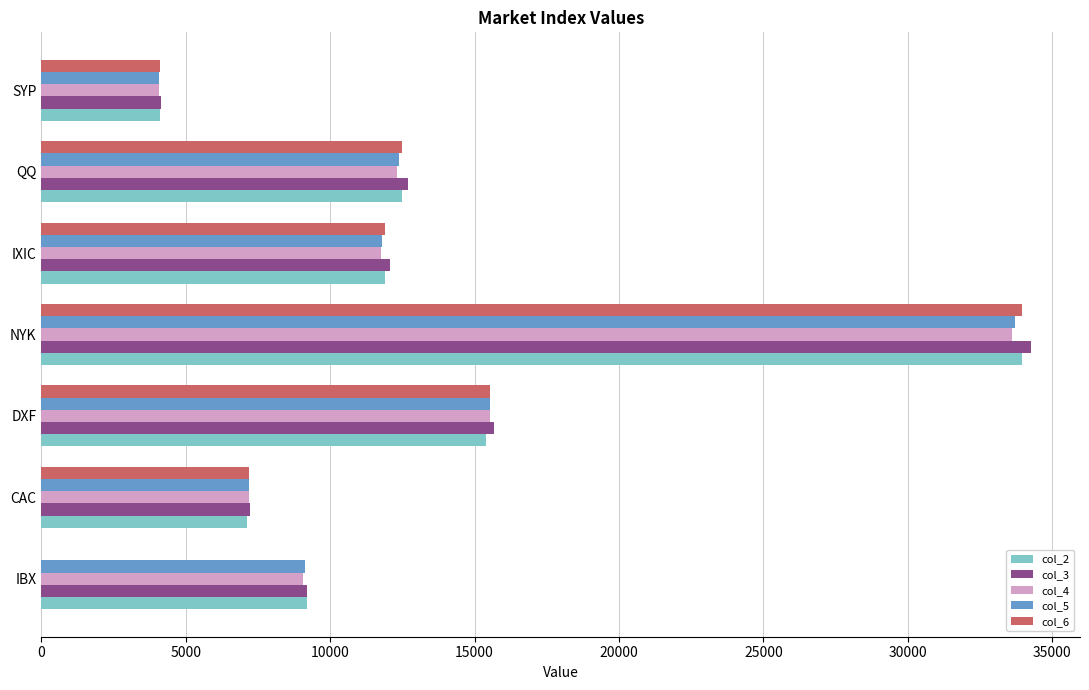

Between DXF and SYP, which series saw the biggest shift?

col_3